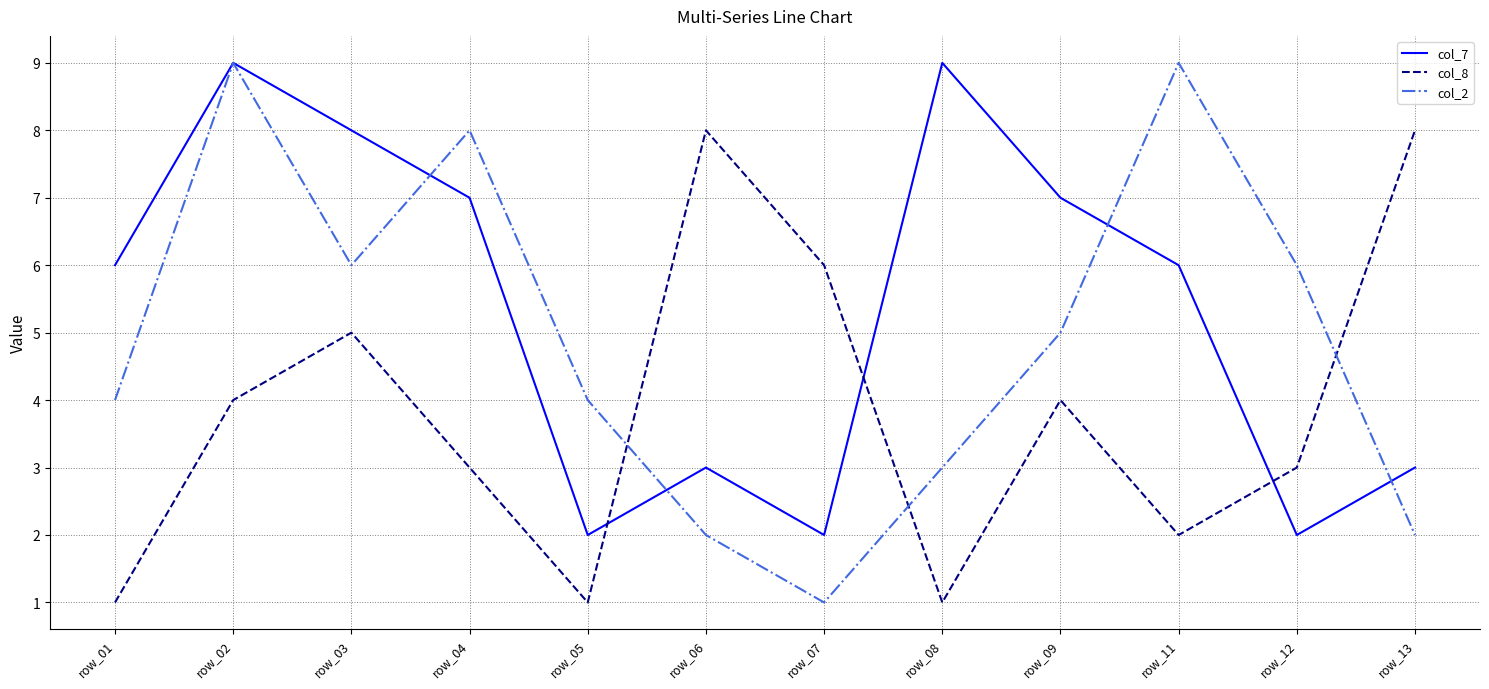

What is the difference between the highest and lowest values at row_09?

3